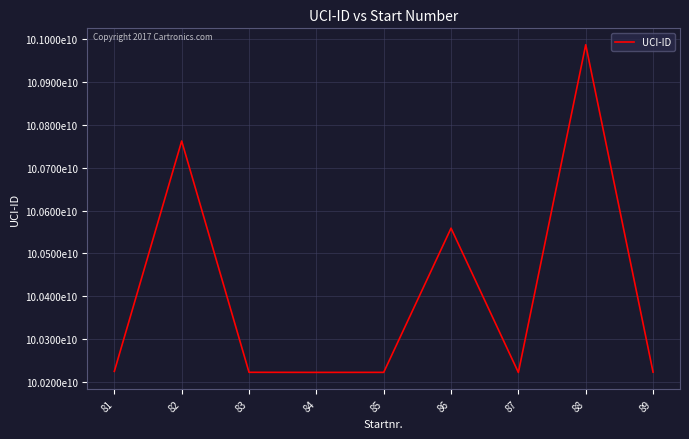

Reading left to right, what are all the values shown in this chart?

10022572688	10076178326	10022353026	10022331303	10022337767	10055888653	10022308162	10098588255	10022384146